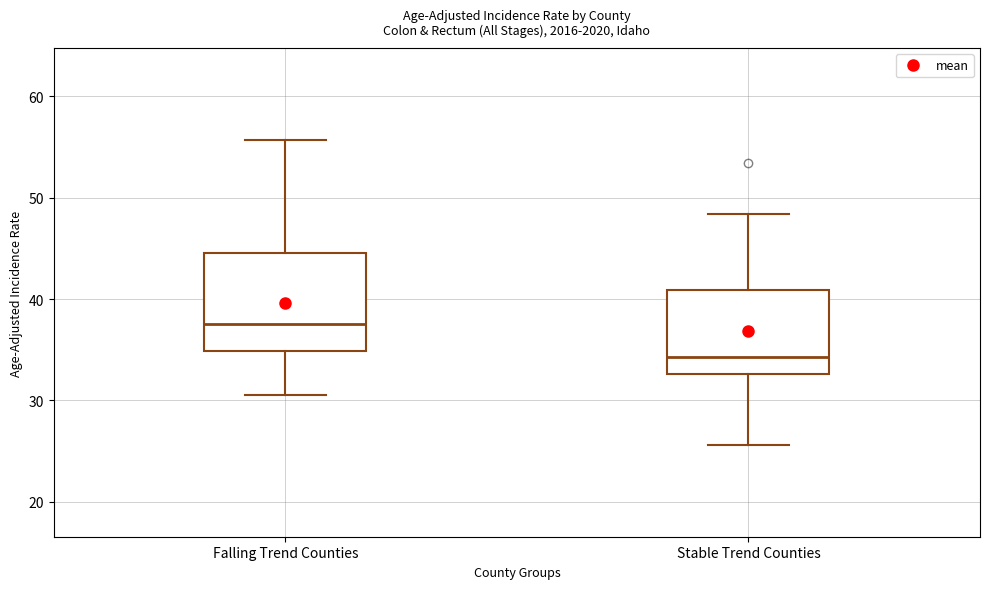

Which box's median line is the lowest?

Stable Trend Counties